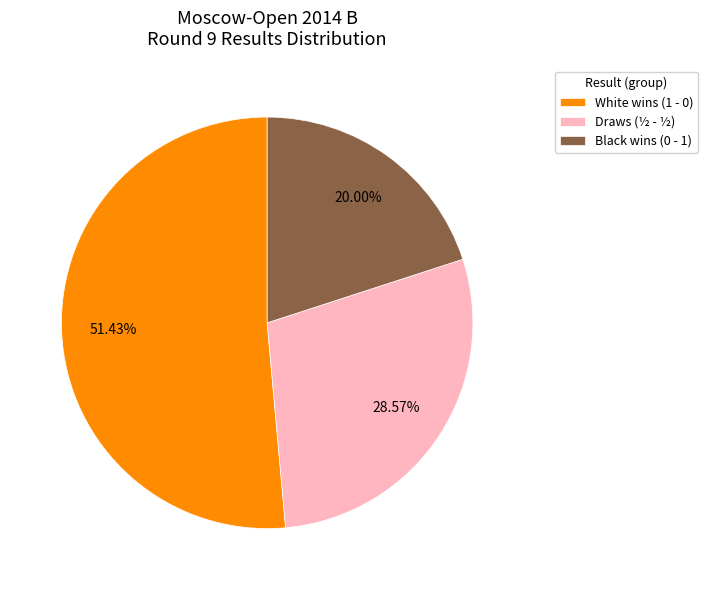

Which slice represents more than half of the pie?

White wins (1 - 0)